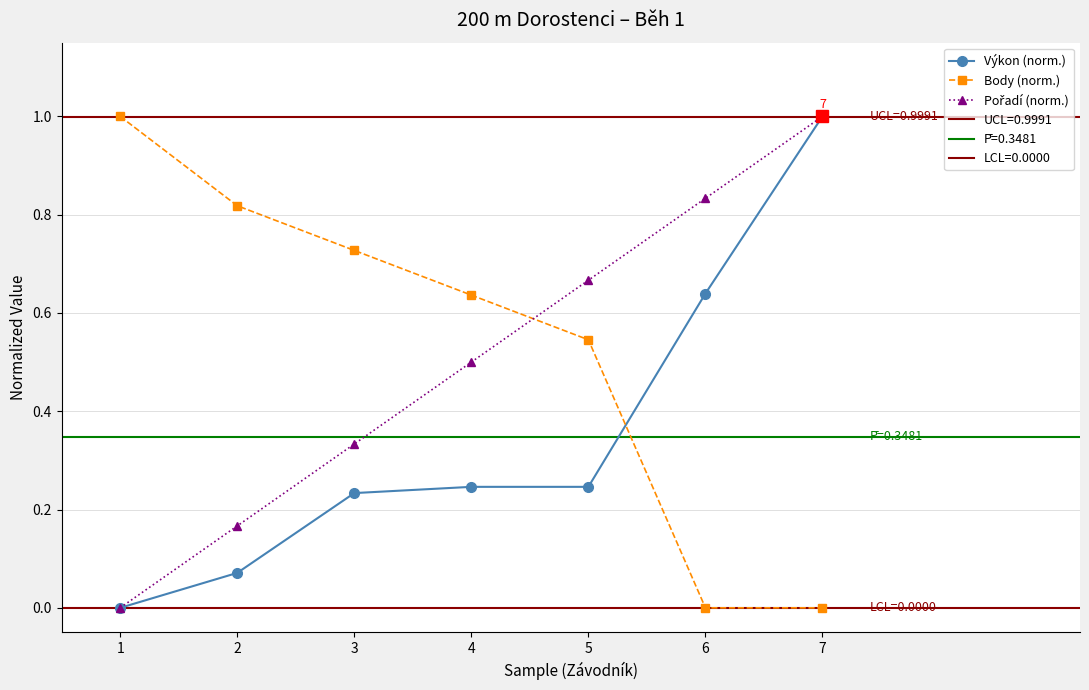

Where do Body (norm.) and Pořadí (norm.) first cross each other?

4 and 5